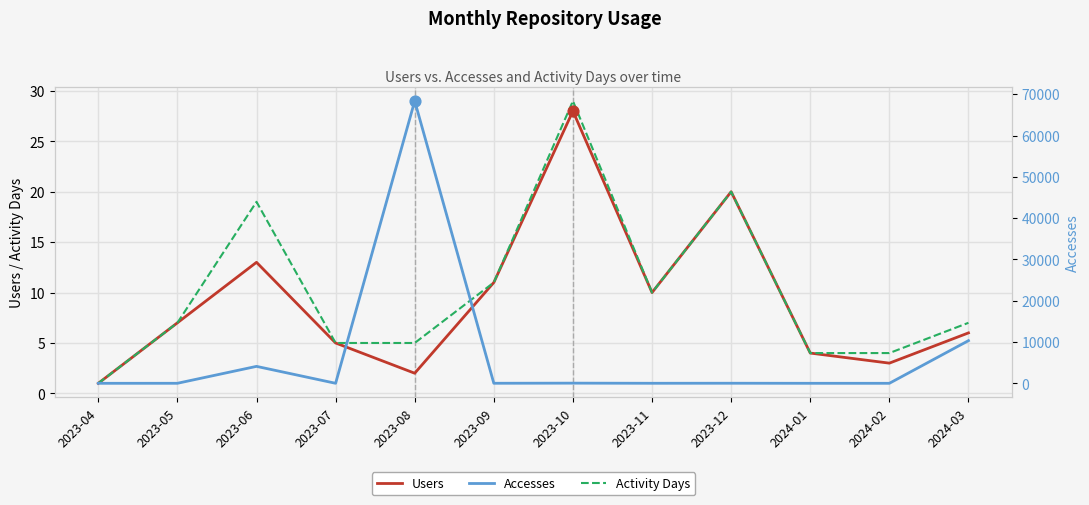

What are all the series names shown in the legend?

Users, Activity Days, Accesses